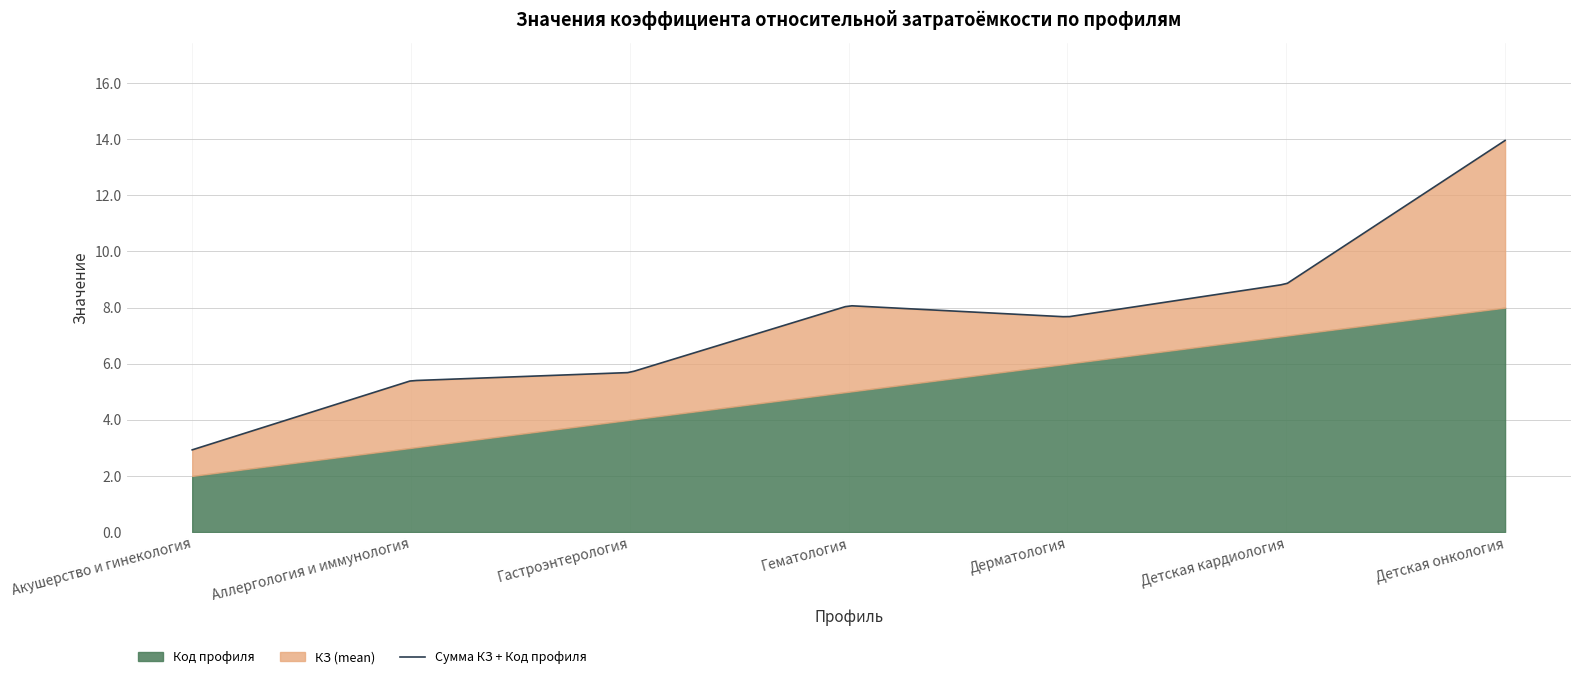

Count the number of data series in this chart.

2